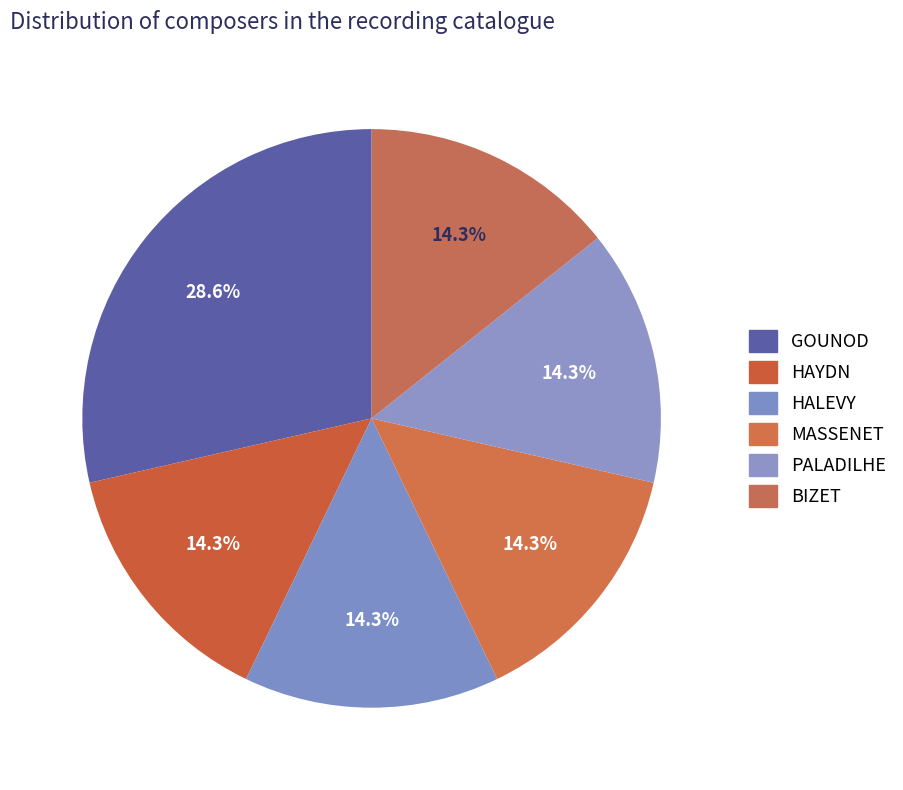

How many slices are in this pie chart?

6